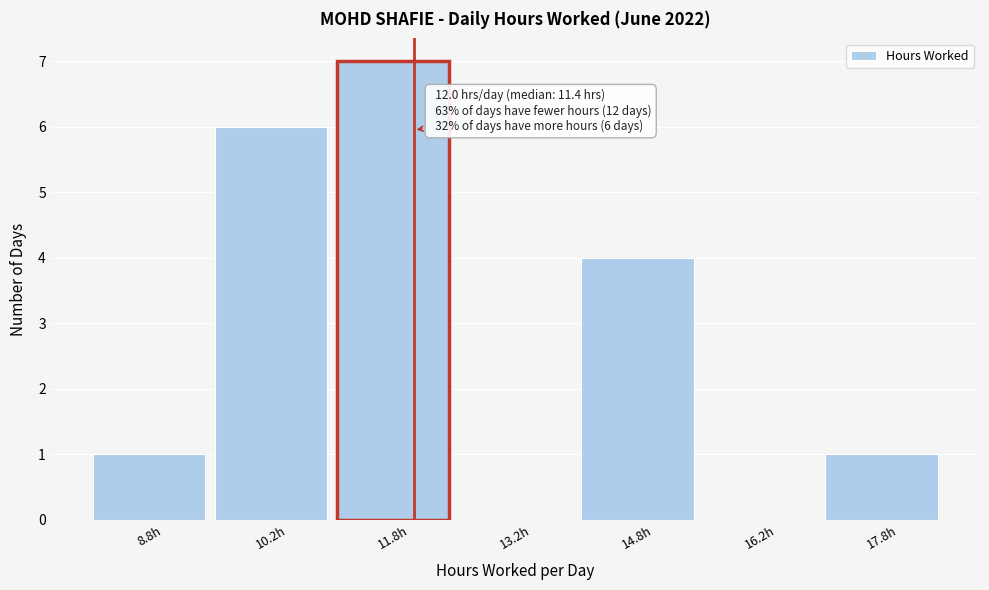

Over which range of the x-axis is the bar tallest?

11.0 to 12.5